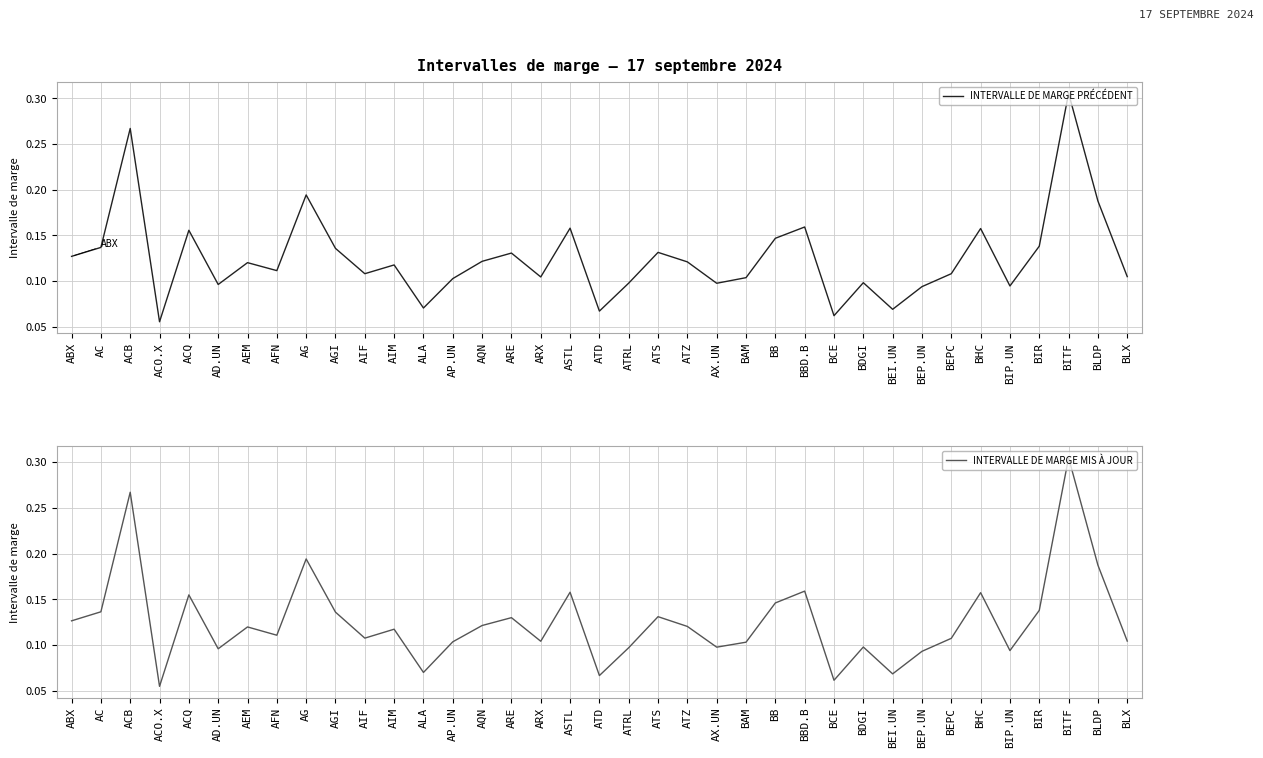

Reading right to left, list all the values displayed in this chart.

INTERVALLE DE MARGE PRÉCÉDENT: BLX=0.1	BLDP=0.2	BITF=0.3	BIR=0.1	BIP.UN=0.1	BHC=0.2	BEPC=0.1	BEP.UN=0.1	BEI.UN=0.1	BDGI=0.1	BCE=0.1	BBD.B=0.2	BB=0.1	BAM=0.1	AX.UN=0.1	ATZ=0.1	ATS=0.1	ATRL=0.1	ATD=0.1	ASTL=0.2	ARX=0.1	ARE=0.1	AQN=0.1	AP.UN=0.1	ALA=0.1	AIM=0.1	AIF=0.1	AGI=0.1	AG=0.2	AFN=0.1	AEM=0.1	AD.UN=0.1	ACQ=0.2	ACO.X=0.1	ACB=0.3	AC=0.1	ABX=0.1
INTERVALLE DE MARGE MIS À JOUR: BLX=0.1	BLDP=0.2	BITF=0.3	BIR=0.1	BIP.UN=0.1	BHC=0.2	BEPC=0.1	BEP.UN=0.1	BEI.UN=0.1	BDGI=0.1	BCE=0.1	BBD.B=0.2	BB=0.1	BAM=0.1	AX.UN=0.1	ATZ=0.1	ATS=0.1	ATRL=0.1	ATD=0.1	ASTL=0.2	ARX=0.1	ARE=0.1	AQN=0.1	AP.UN=0.1	ALA=0.1	AIM=0.1	AIF=0.1	AGI=0.1	AG=0.2	AFN=0.1	AEM=0.1	AD.UN=0.1	ACQ=0.2	ACO.X=0.1	ACB=0.3	AC=0.1	ABX=0.1